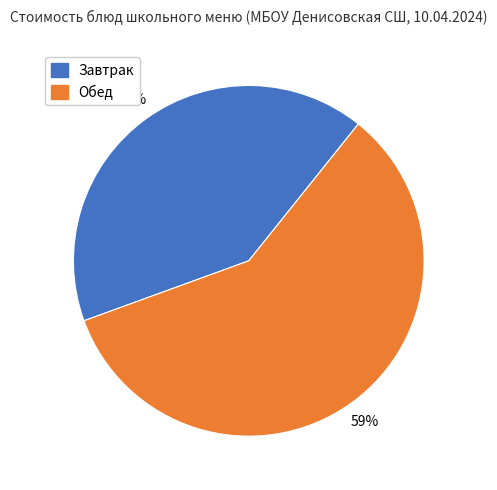

Is there a majority slice in this chart?

Yes